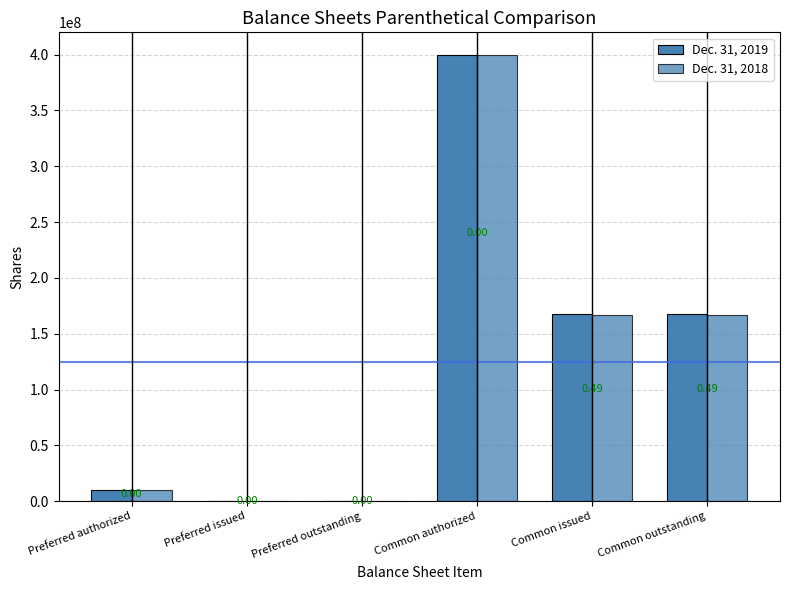

How many groups of bars are there?

6